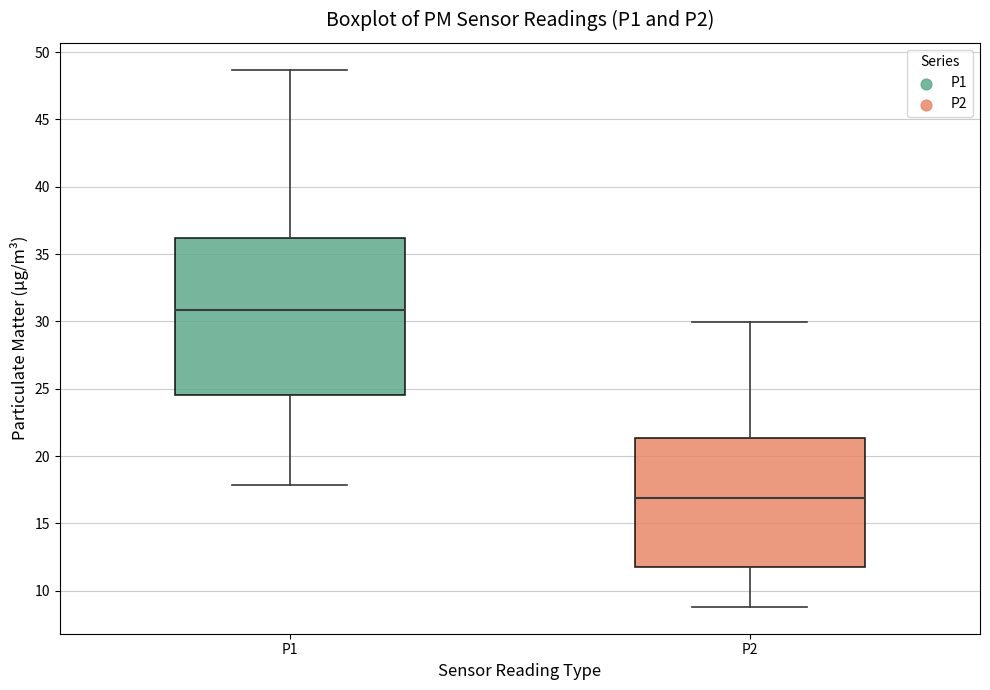

Comparing the boxes themselves (not the whiskers), which one is the tallest?

P1